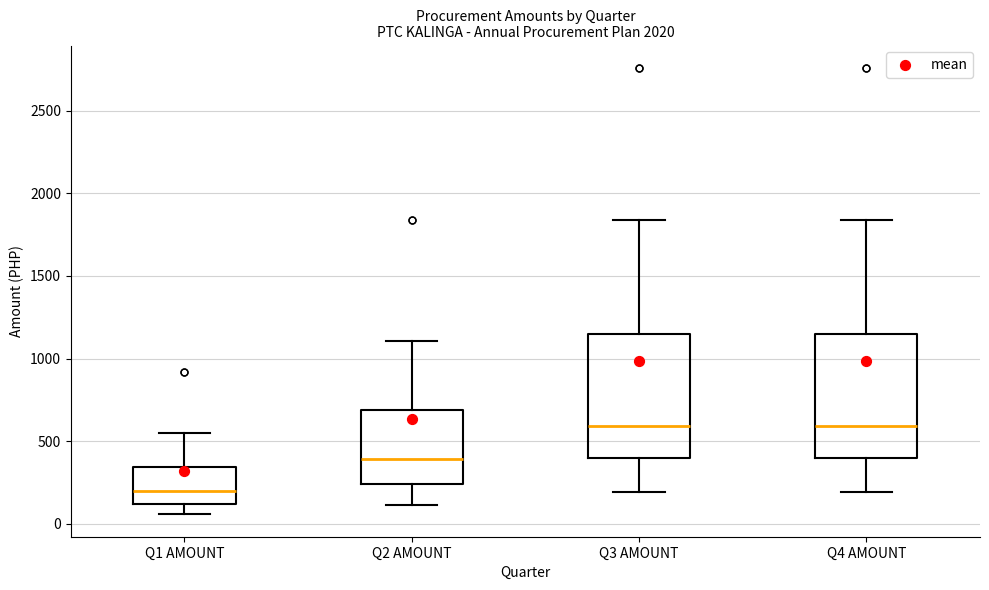

Where is the lower edge of the box for Q2 AMOUNT on the y-axis? The values are not printed on the chart, so give them approximately, as read against the axis.

250